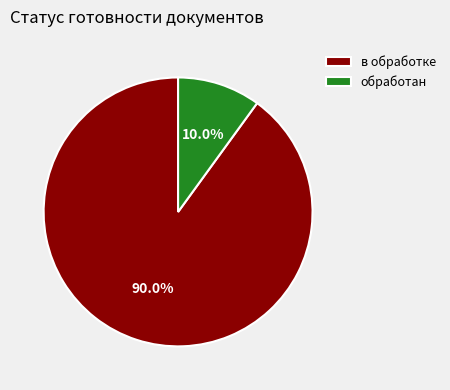

To the nearest percent, what portion does обработан represent?

10%